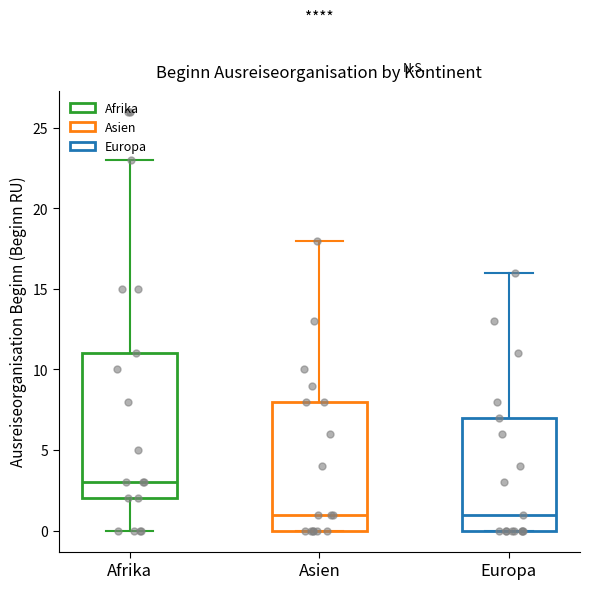

Reading left to right, read every box against the y-axis: the position of its median line, the range the box covers, and the ends of its whiskers. The values are not printed on the chart, so give them approximately, as read against the axis.

Afrika: median 3, box 2 to 11, whiskers 0 to 23
Asien: median 1, box 0 to 8, whiskers 0 to 18
Europa: median 1, box 0 to 7, whiskers 0 to 16